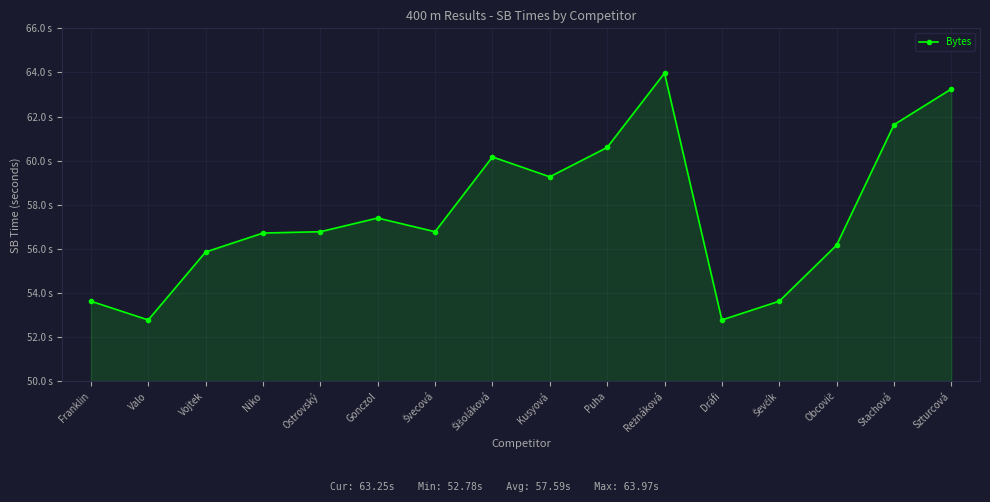

Does the chart have visible grid lines?

Yes